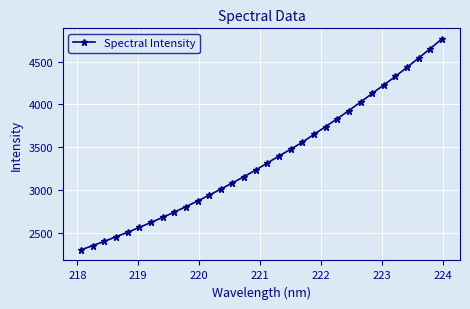

What is the average value?

3365.4